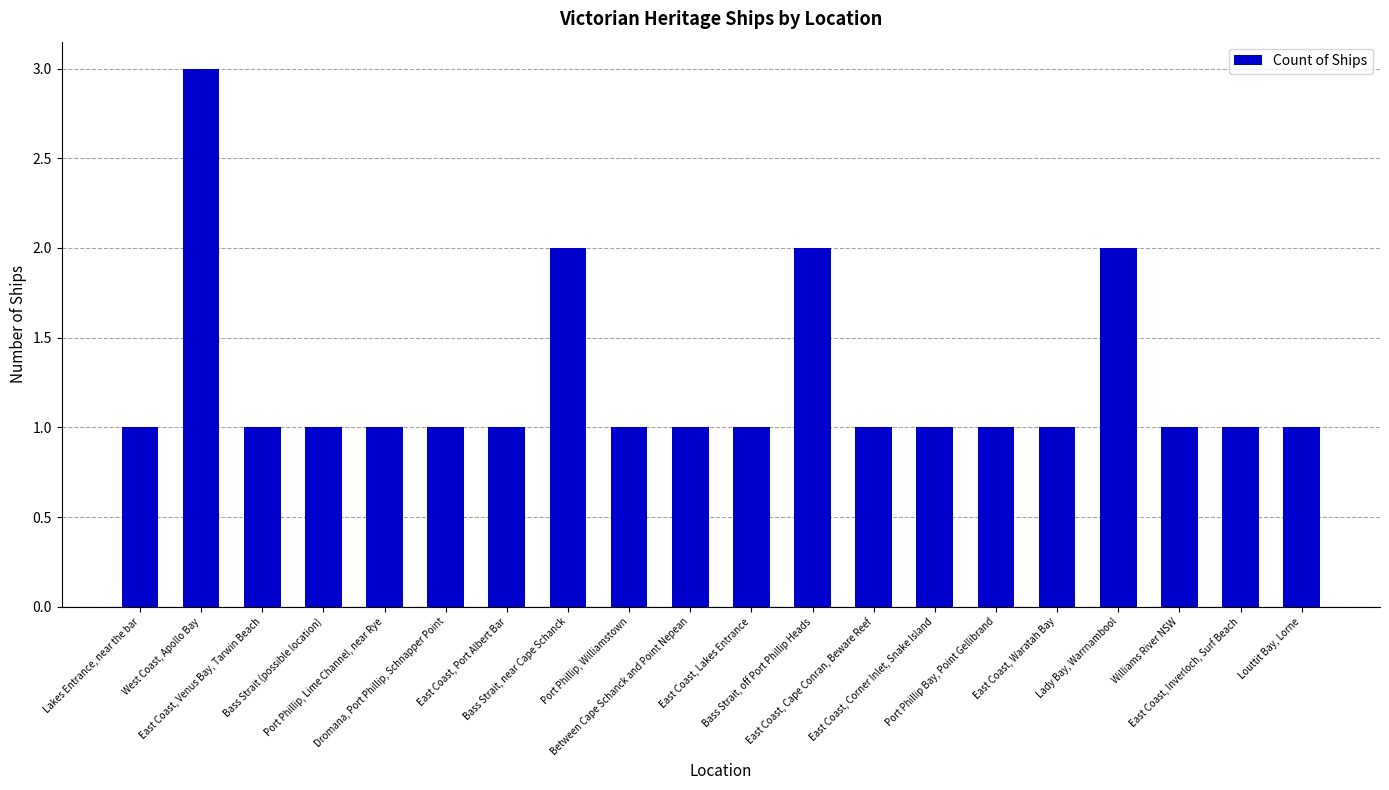

What is the maximum value shown in the chart?

3